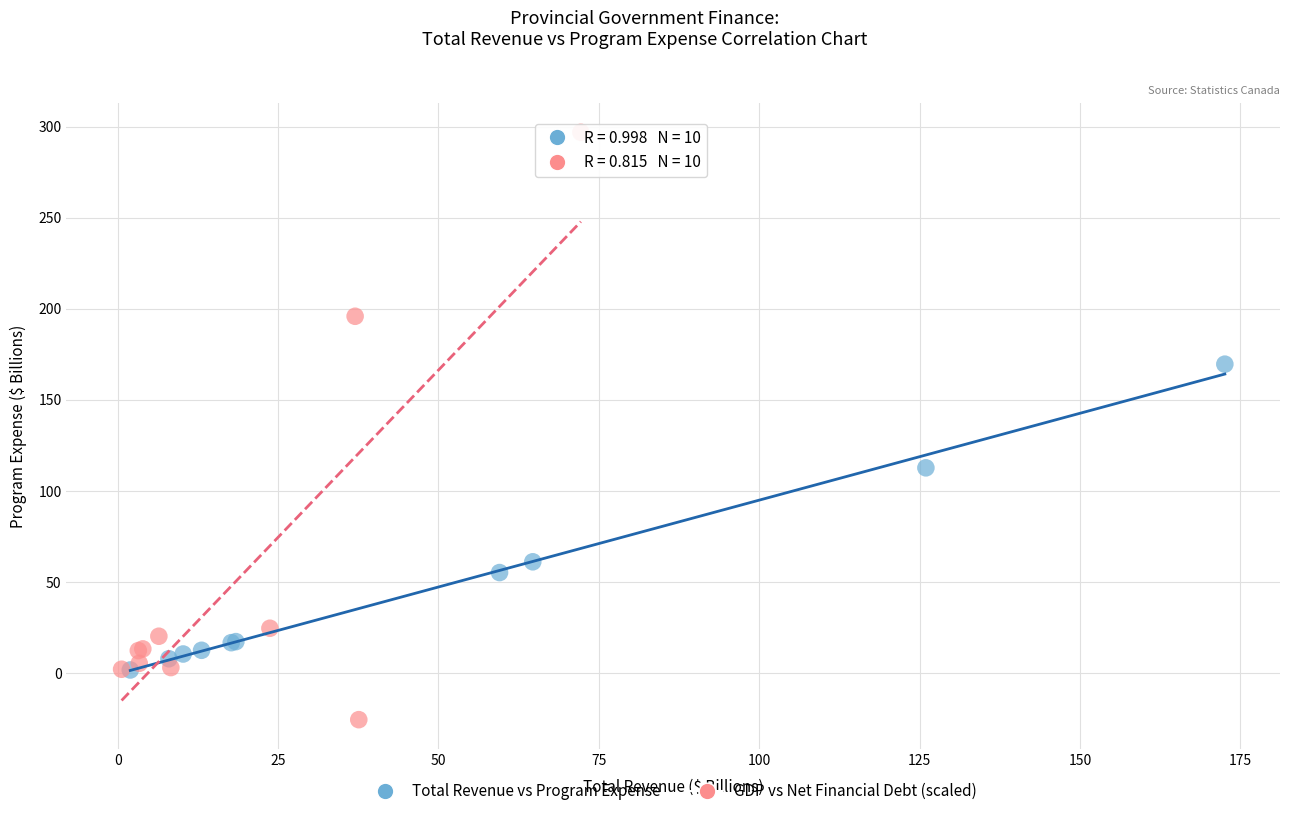

Which series reaches the minimum Y coordinate?

GDP vs Net Financial Debt (scaled)